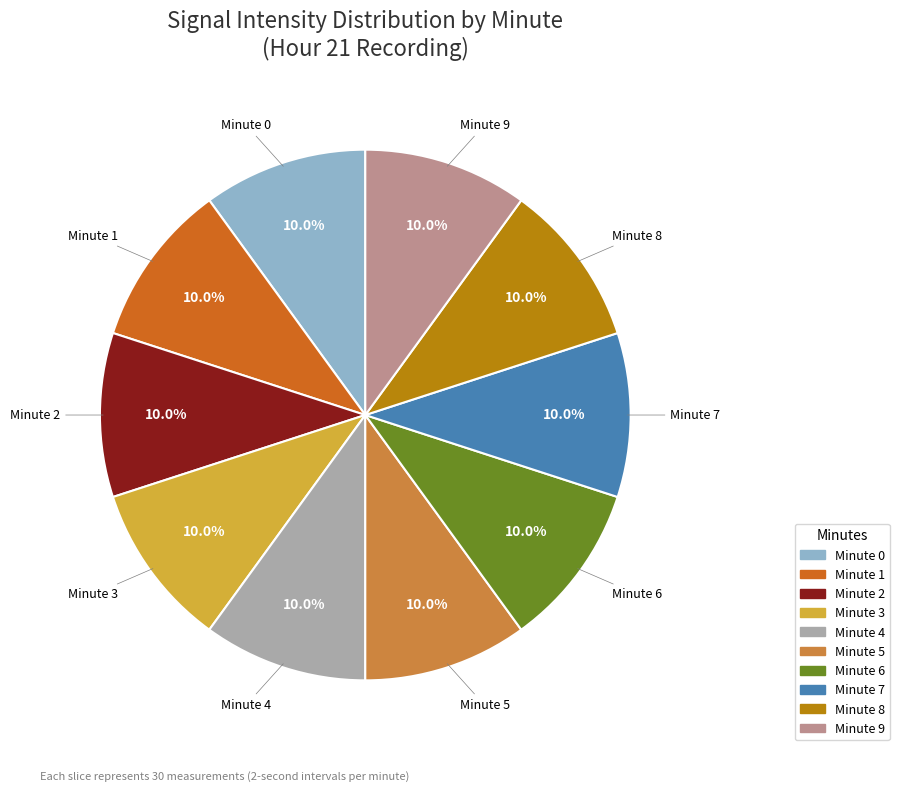

Approximately how many times larger is the value at Minute 0 compared to Minute 6?

1.0